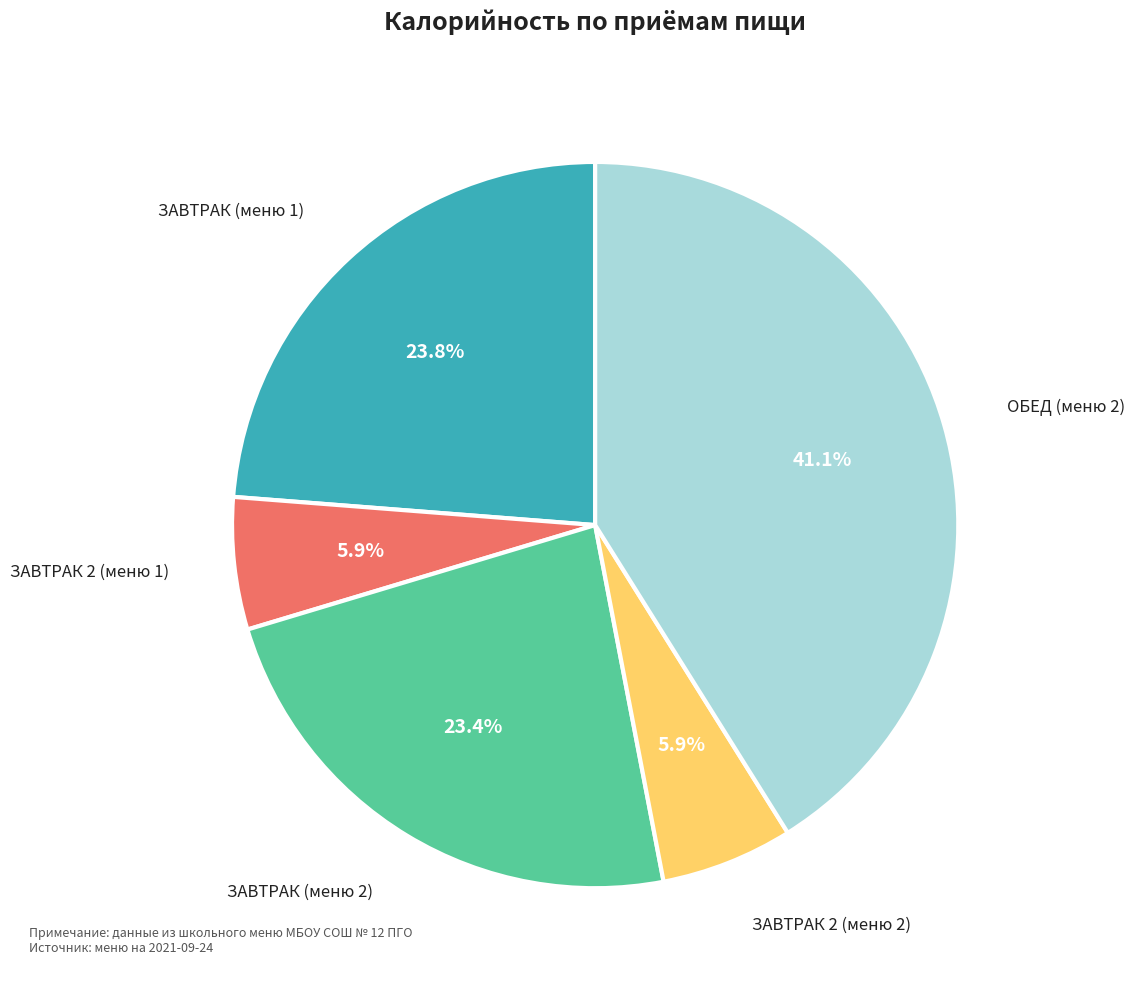

Does any single category account for the majority?

No